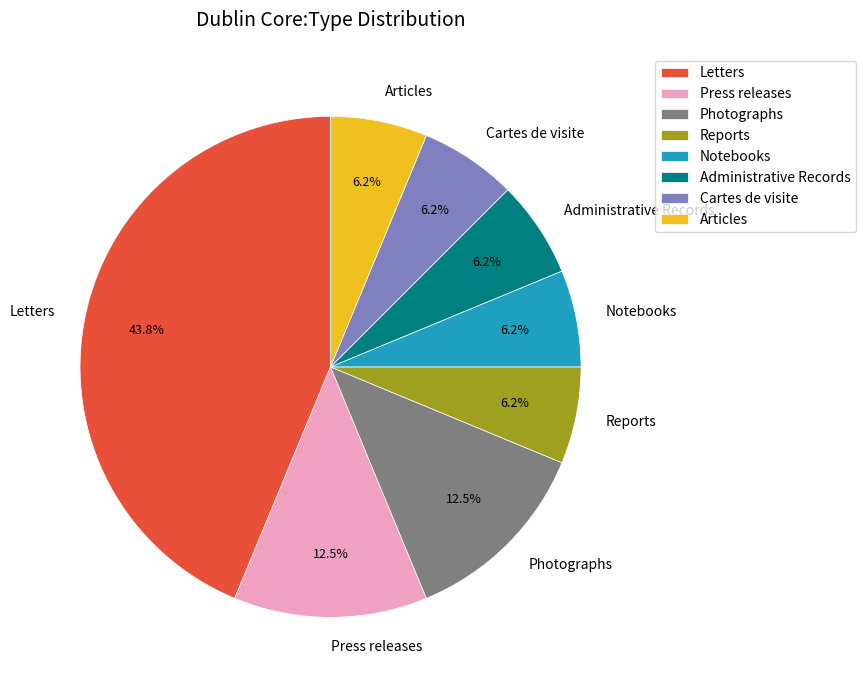

Is it true that Letters is 32% of the pie?

False